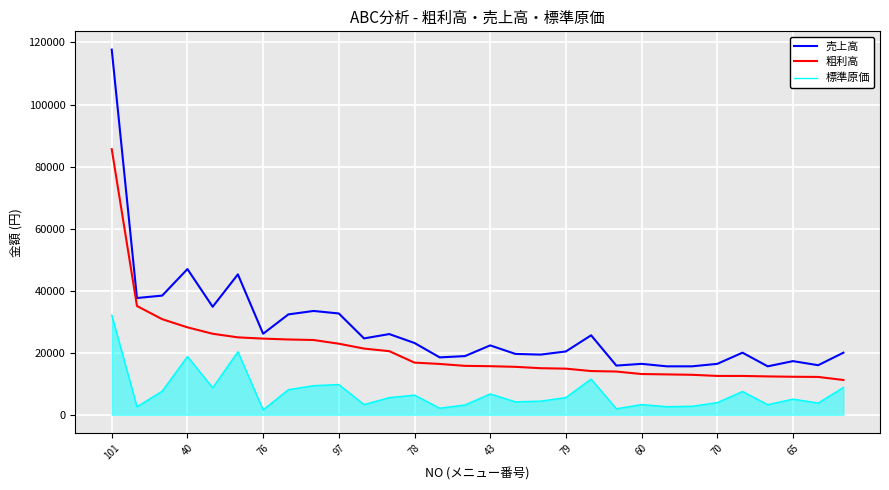

What is the maximum value shown in the chart?

117700